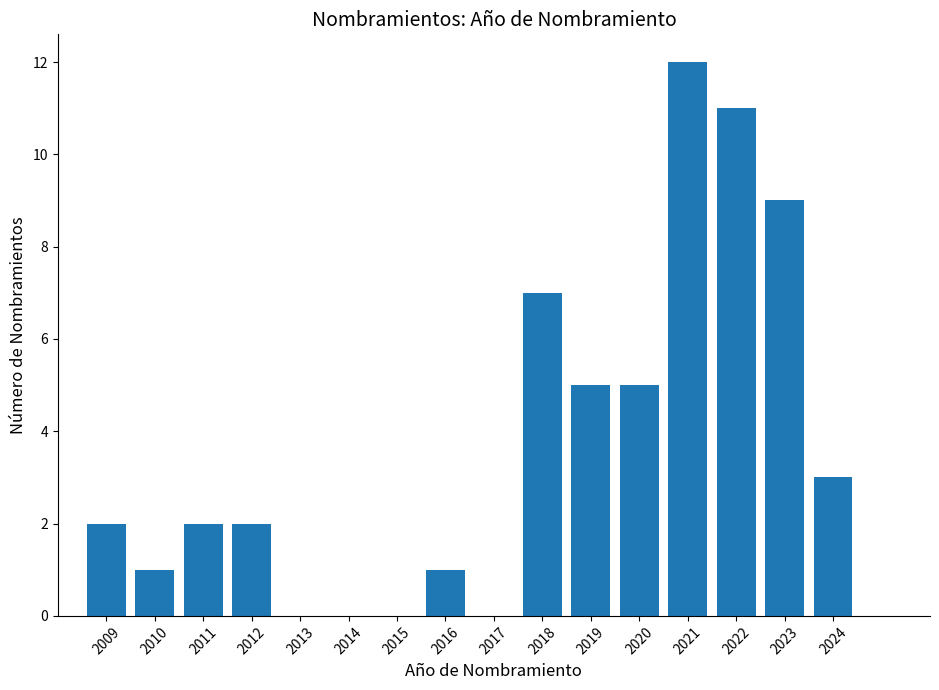

Reading left to right, what are all the values shown in this chart?

2009=2	2010=1	2011=2	2012=2	2013=0	2014=0	2015=0	2016=1	2017=0	2018=7	2019=5	2020=5	2021=12	2022=11	2023=9	2024=3